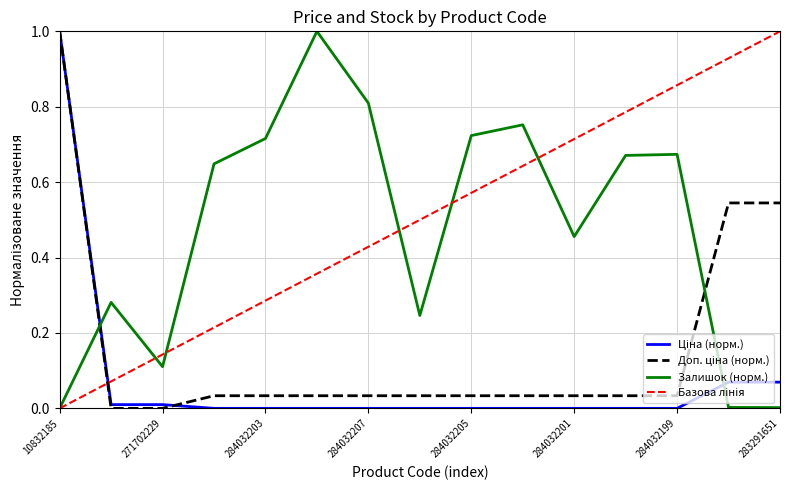

What is the maximum value shown in the chart?

1.0